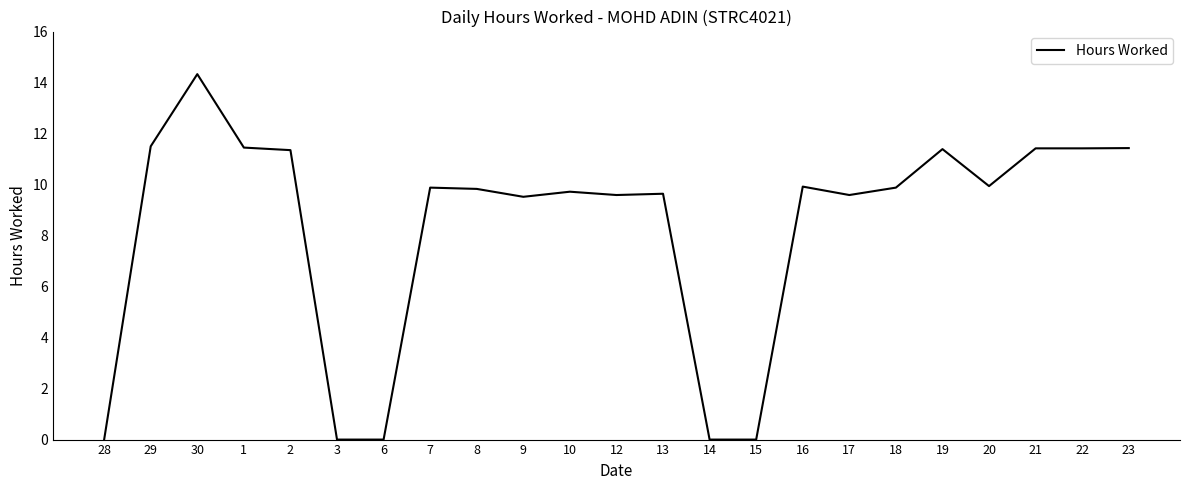

The value at 29 is 11.5. True or false?

True